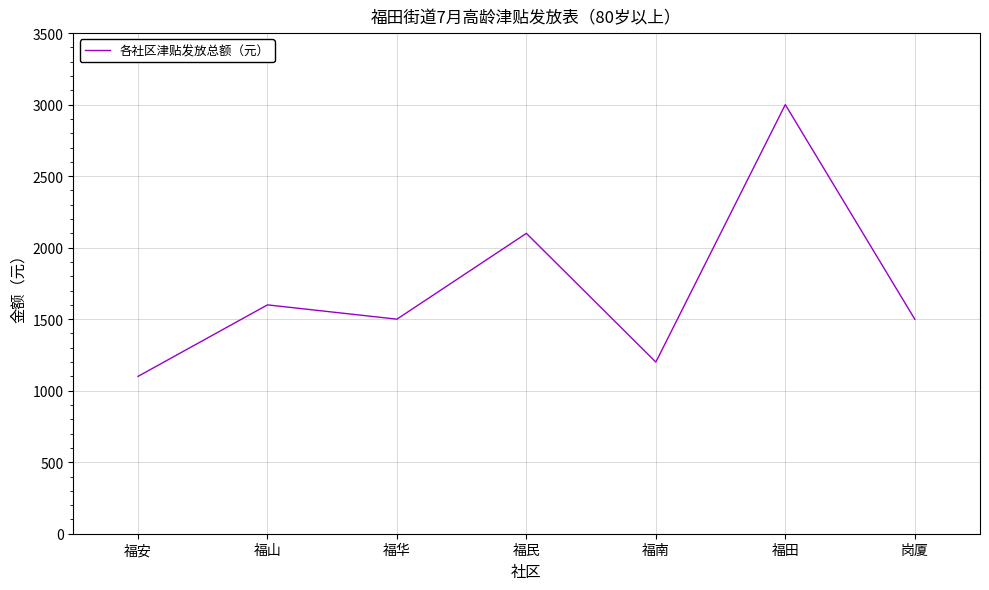

At which category does the data reach its first local peak?

福山